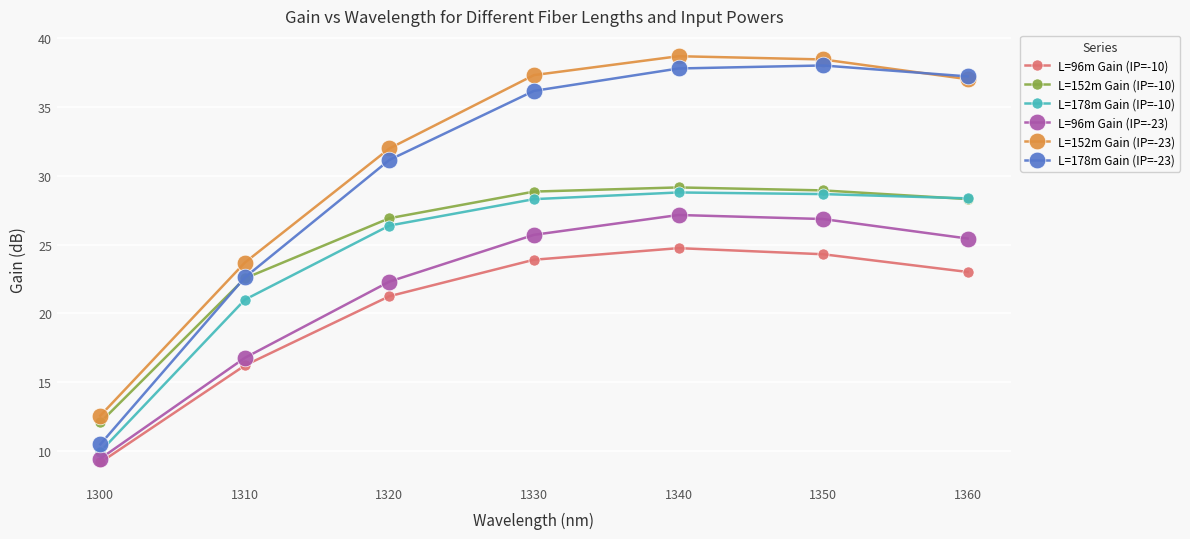

How many data points in L=152m Gain (IP=-10) are less than 28?

3